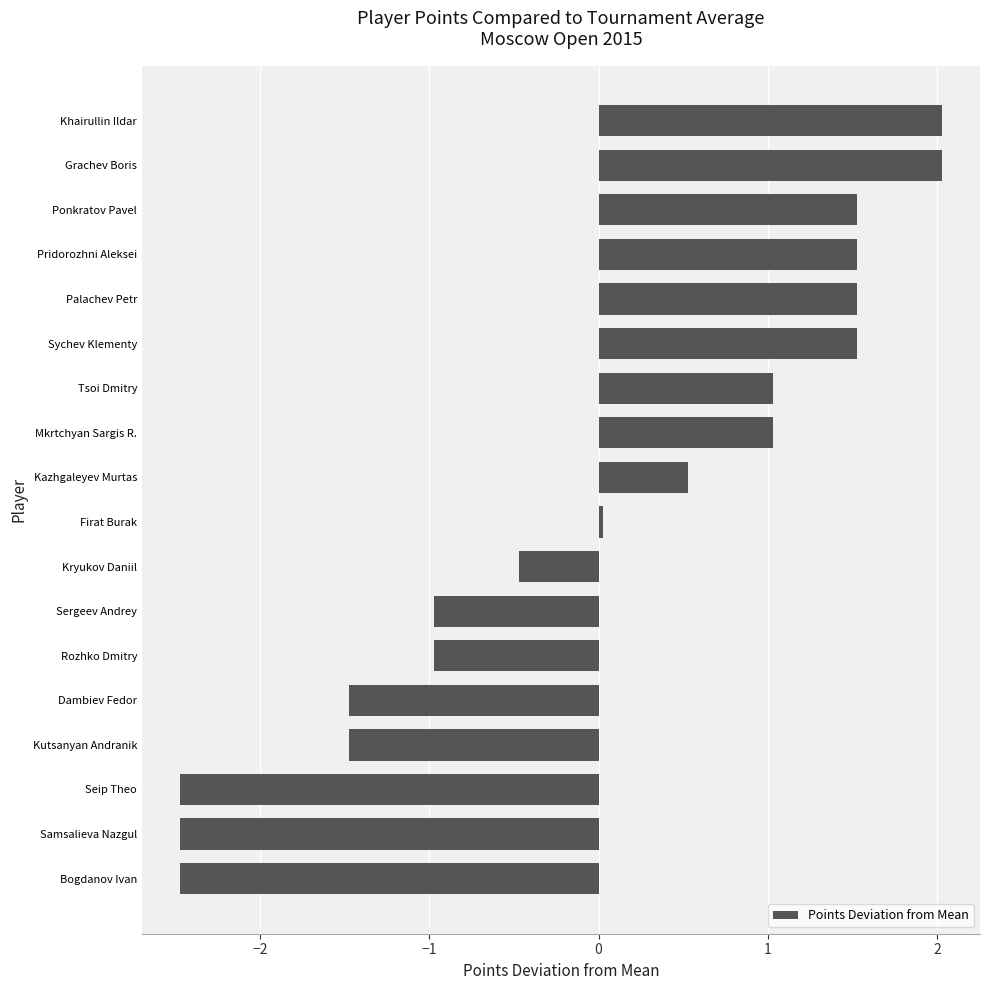

Count the number of values greater than 0.

10